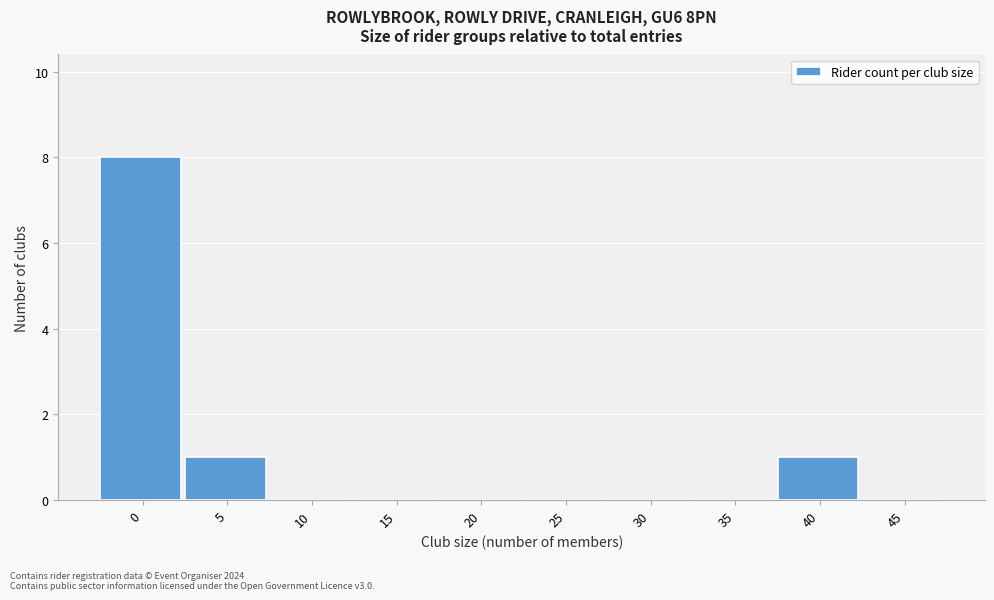

Reading right to left, list all the values displayed in this chart.

45=0	40=1	35=0	30=0	25=0	20=0	15=0	10=0	5=1	0=8